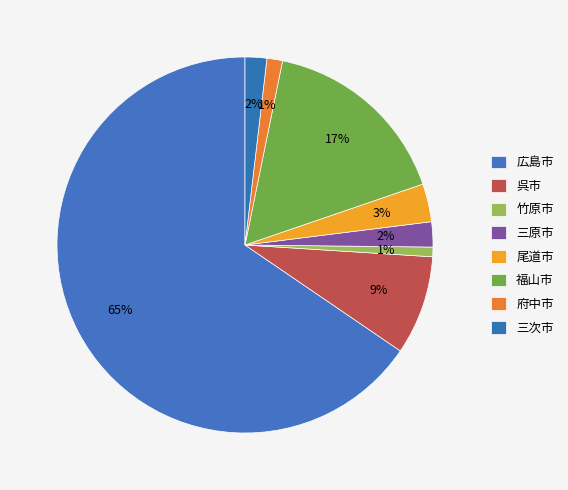

Which slice represents more than half of the pie?

広島市